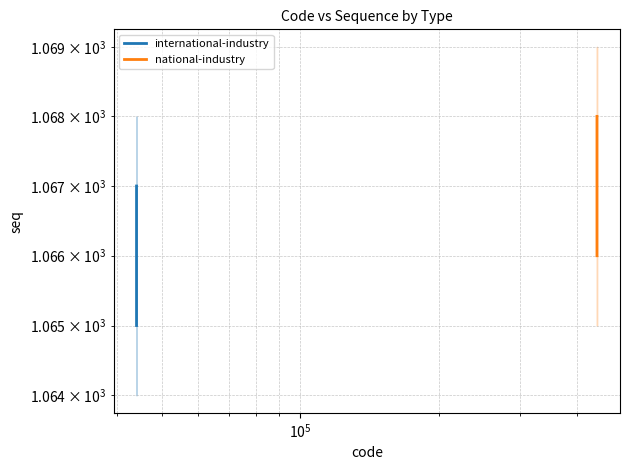

How many data points does each series have?

2